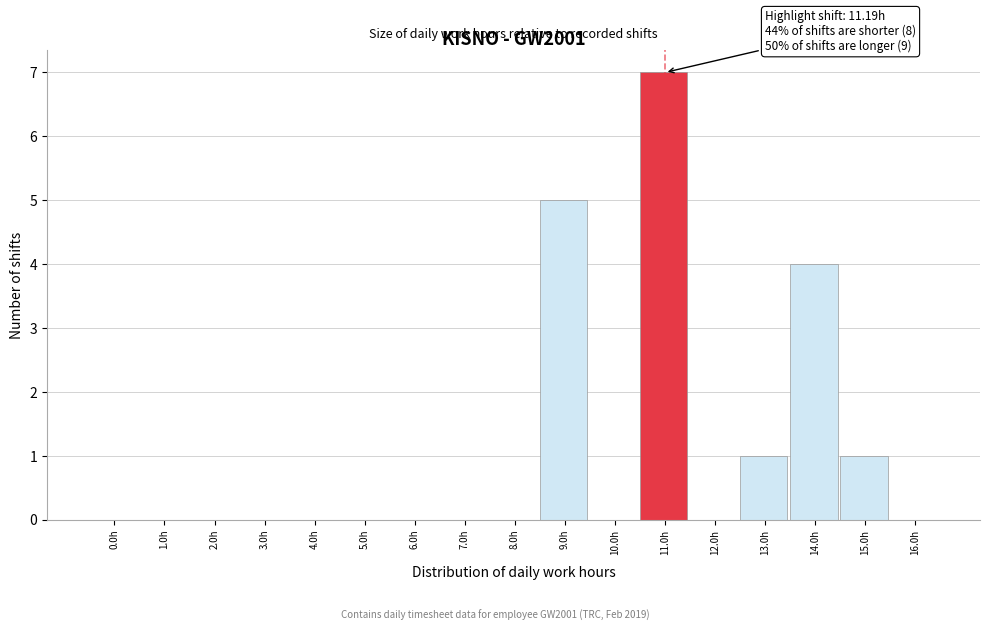

Reading left to right, extract all data points from this chart.

0.0h=0	1.0h=0	2.0h=0	3.0h=0	4.0h=0	5.0h=0	6.0h=0	7.0h=0	8.0h=0	9.0h=5	10.0h=0	11.0h=7	12.0h=0	13.0h=1	14.0h=4	15.0h=1	16.0h=0